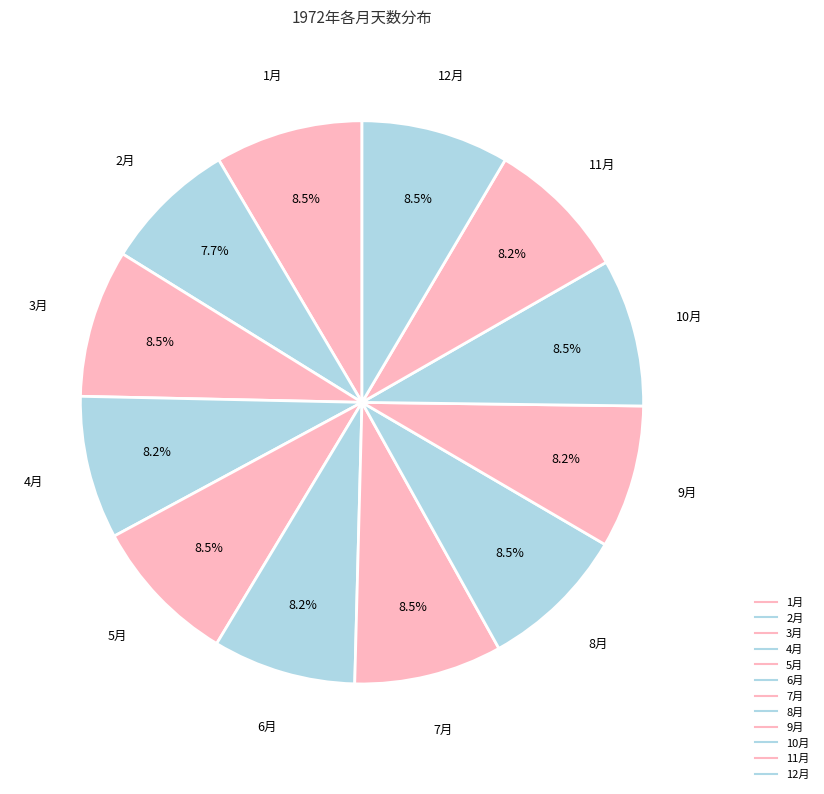

What percentage is the 8月 slice, to the nearest percent?

8%